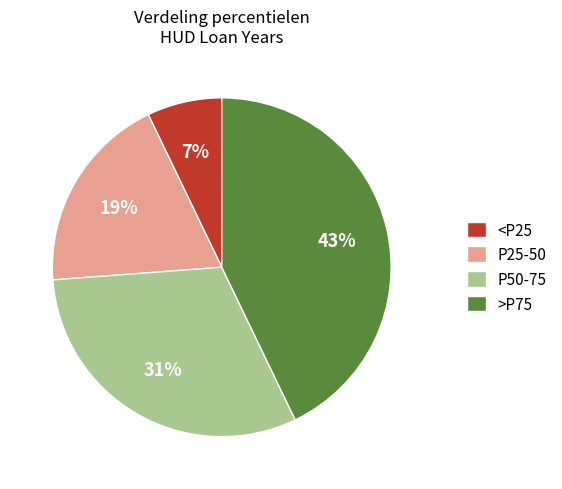

Is it true that P50-75 is 31% of the pie?

True